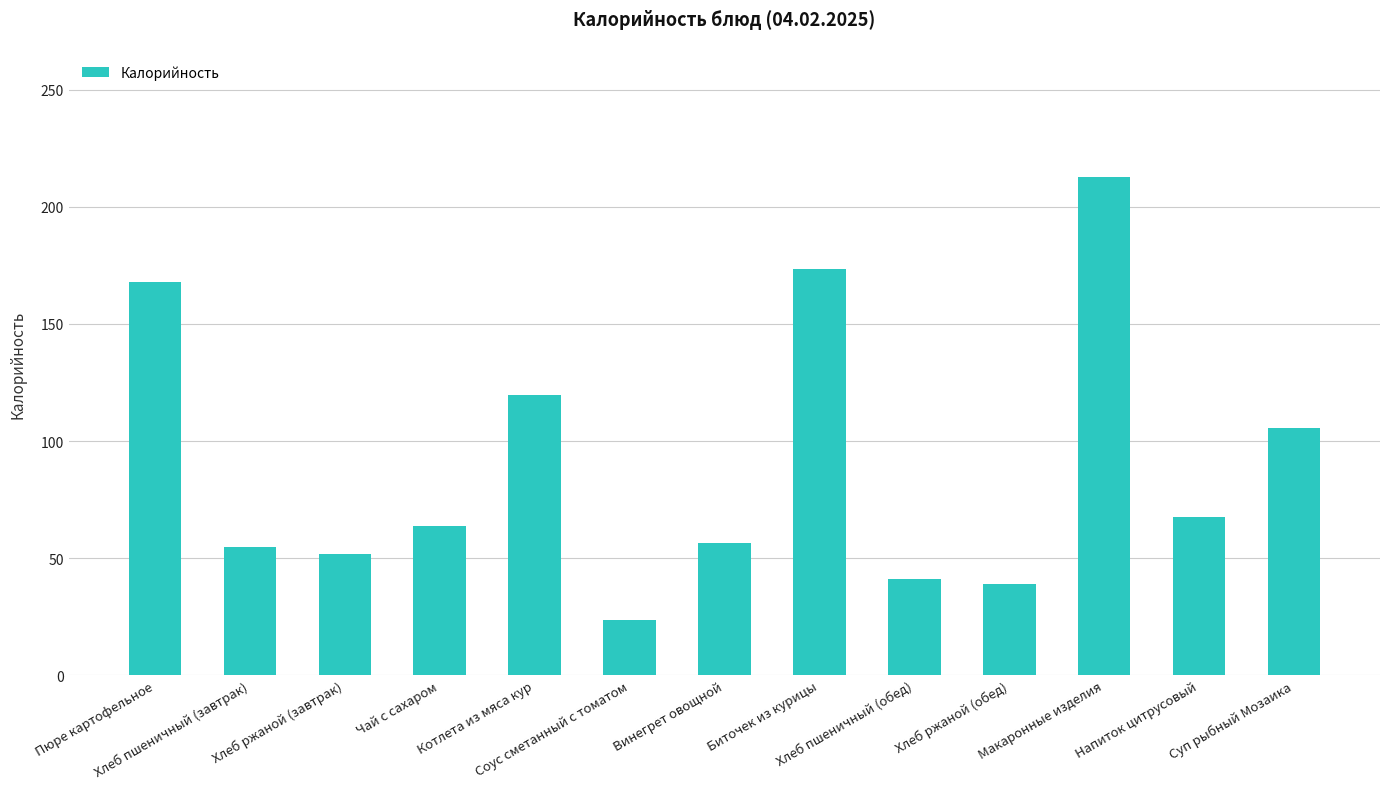

What is the smallest value displayed?

23.7